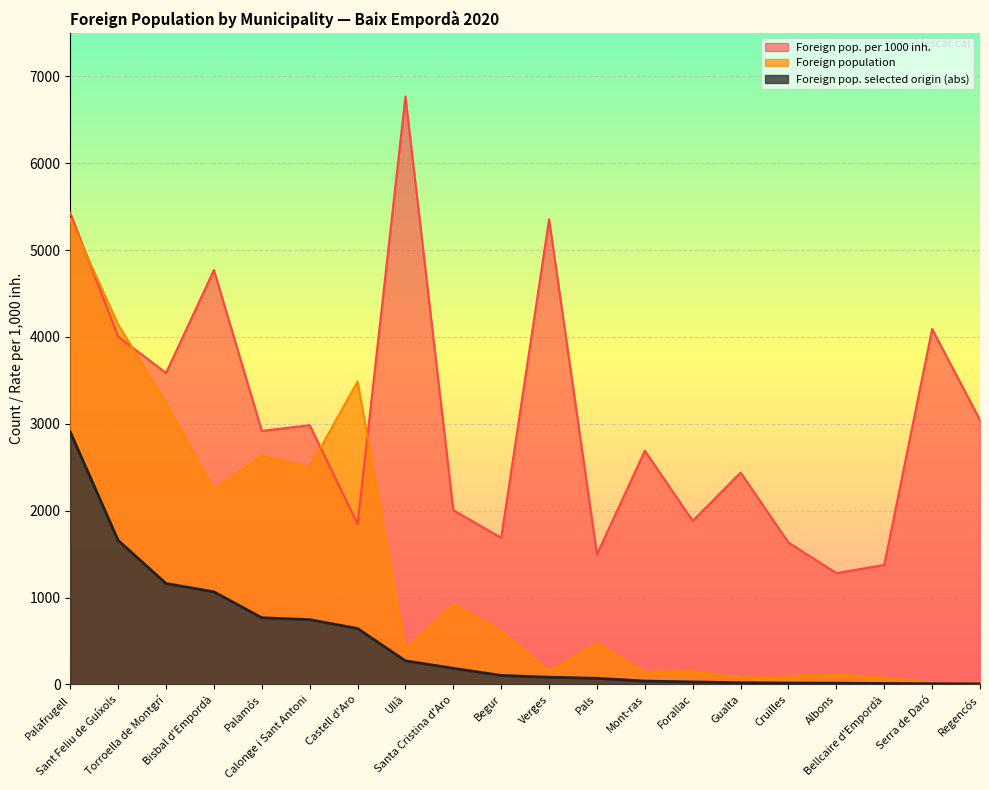

What is the total value across all series at Pals?

2043